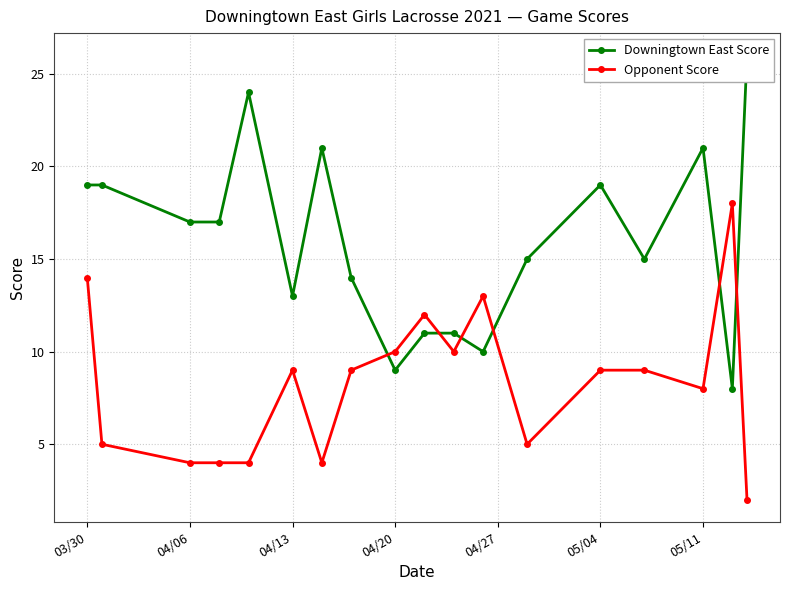

True or false: Opponent Score has more than 2 interior local peaks.

True